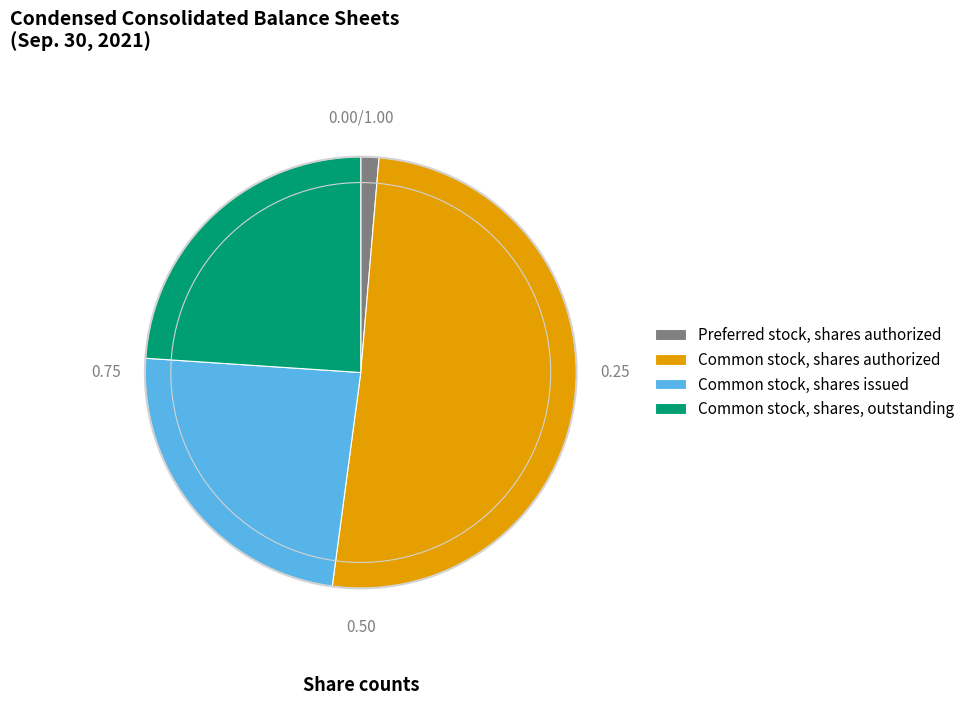

Is the sum of Common stock, shares issued and Common stock, shares authorized greater than half?

Yes